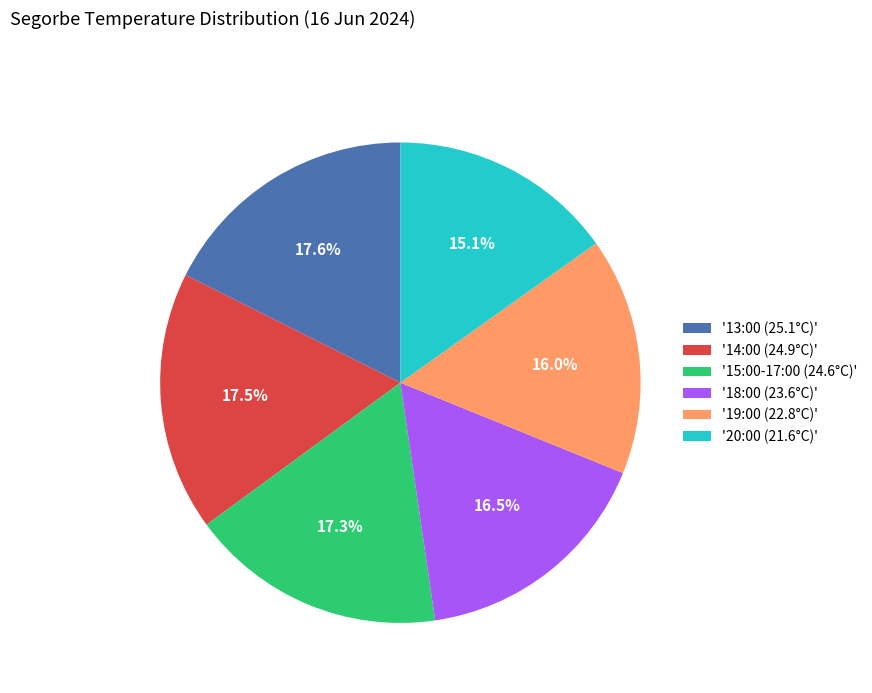

Approximately how many times larger is the value at '20:00 (21.6°C)' compared to '18:00 (23.6°C)'?

0.9